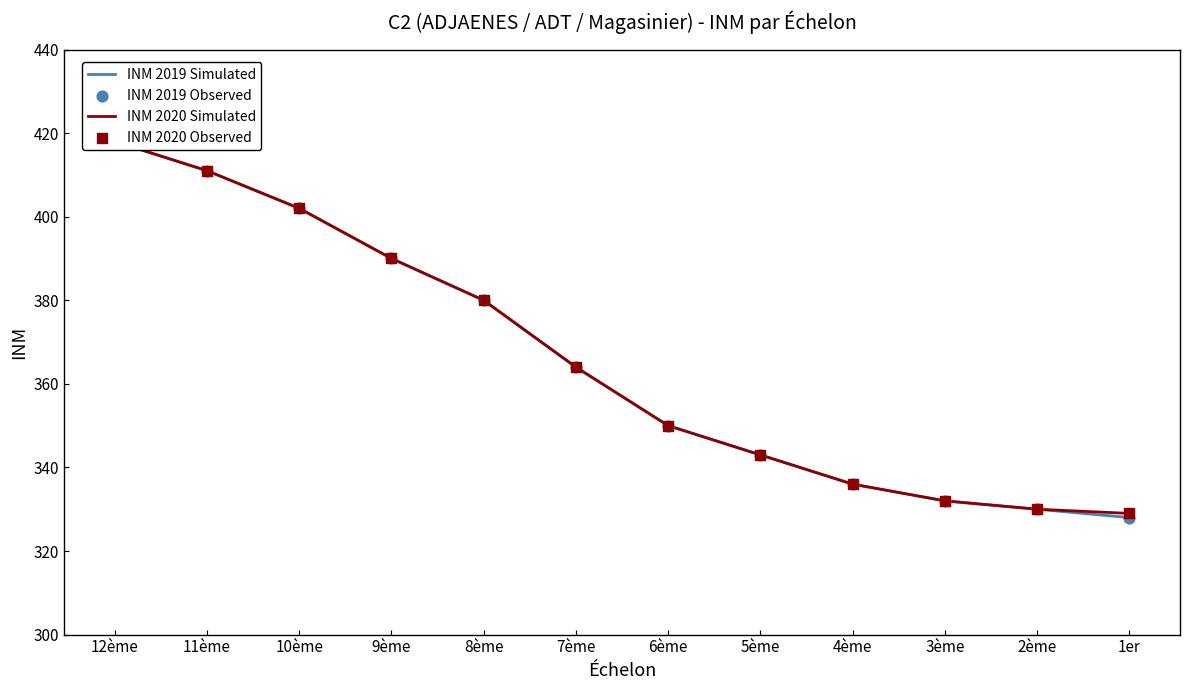

What is the total value across all series at 8ème?

1520